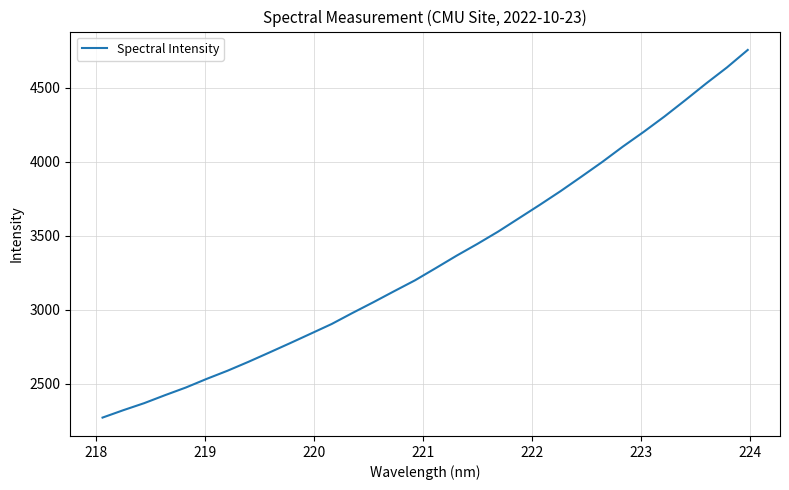

What is the difference between the maximum and minimum values?

2483.3